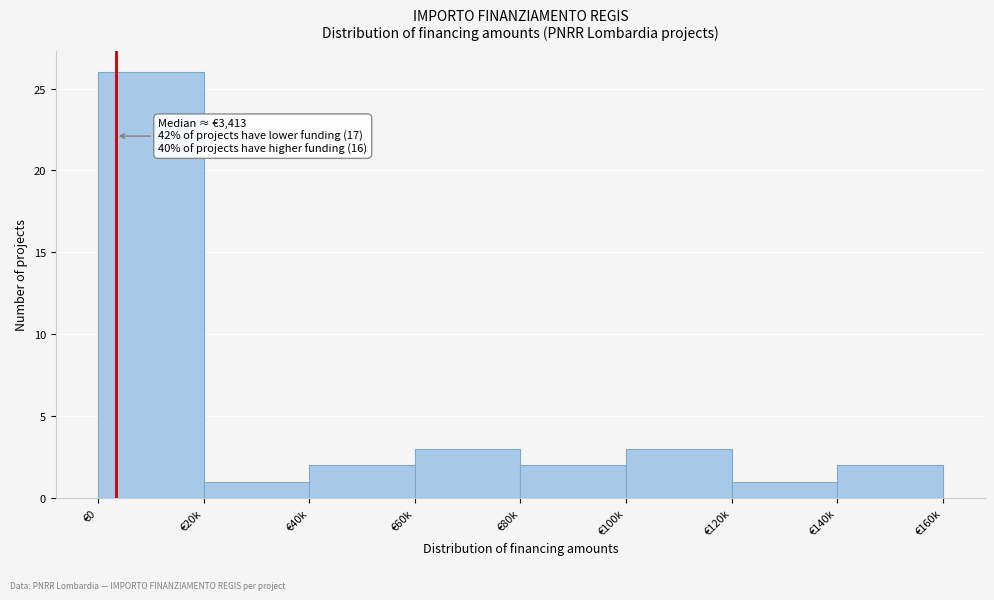

Reading left to right, transcribe all the data shown in this chart.

€0=26	€20k=1	€40k=2	€60k=3	€80k=2	€100k=3	€120k=1	€140k=2